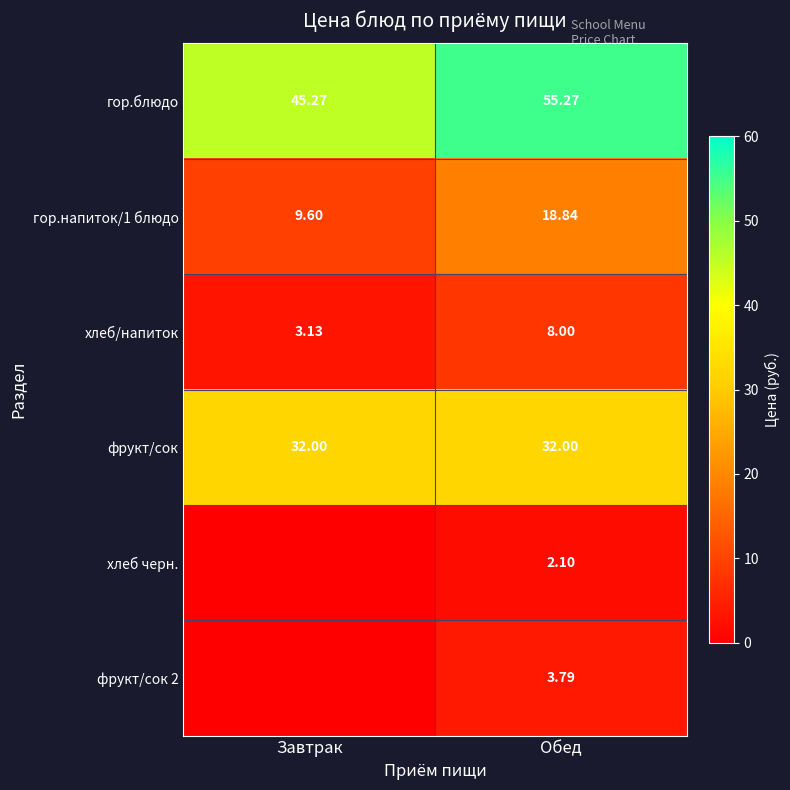

Which category has the highest value in the хлеб/напиток series?

Обед